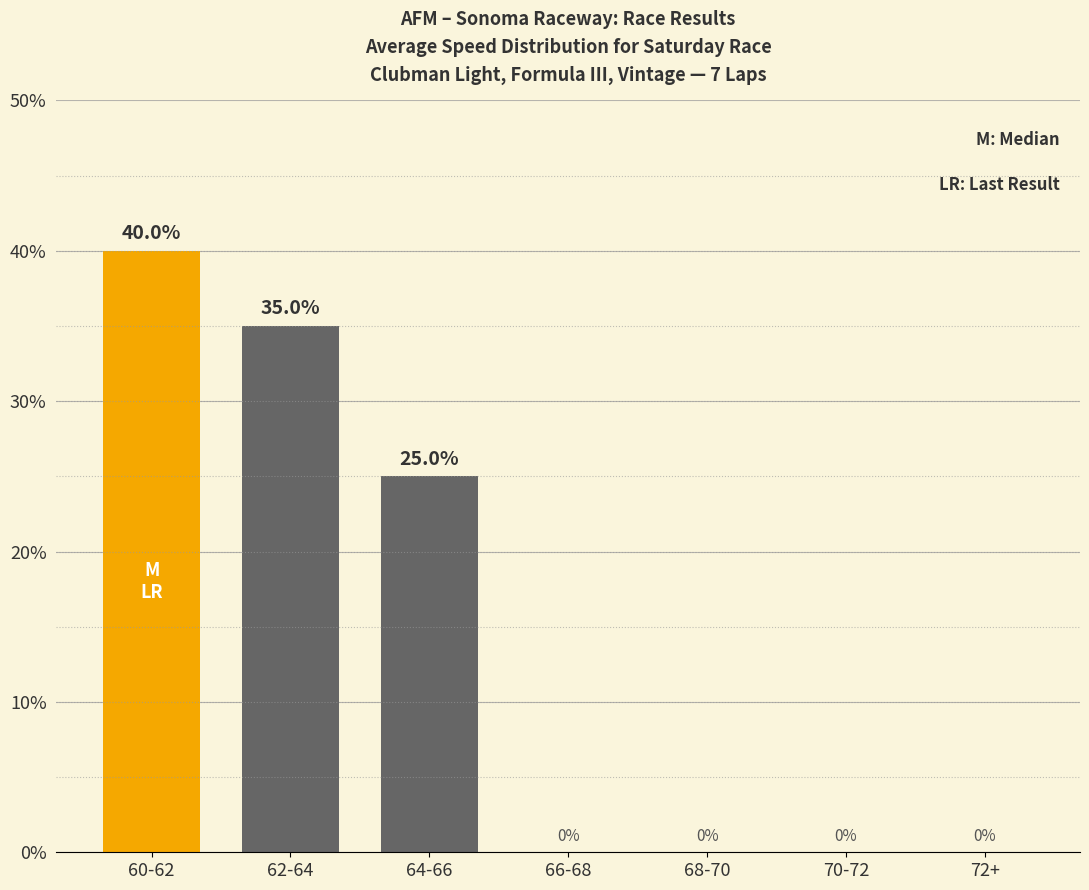

Does the chart contain stacked bars?

No